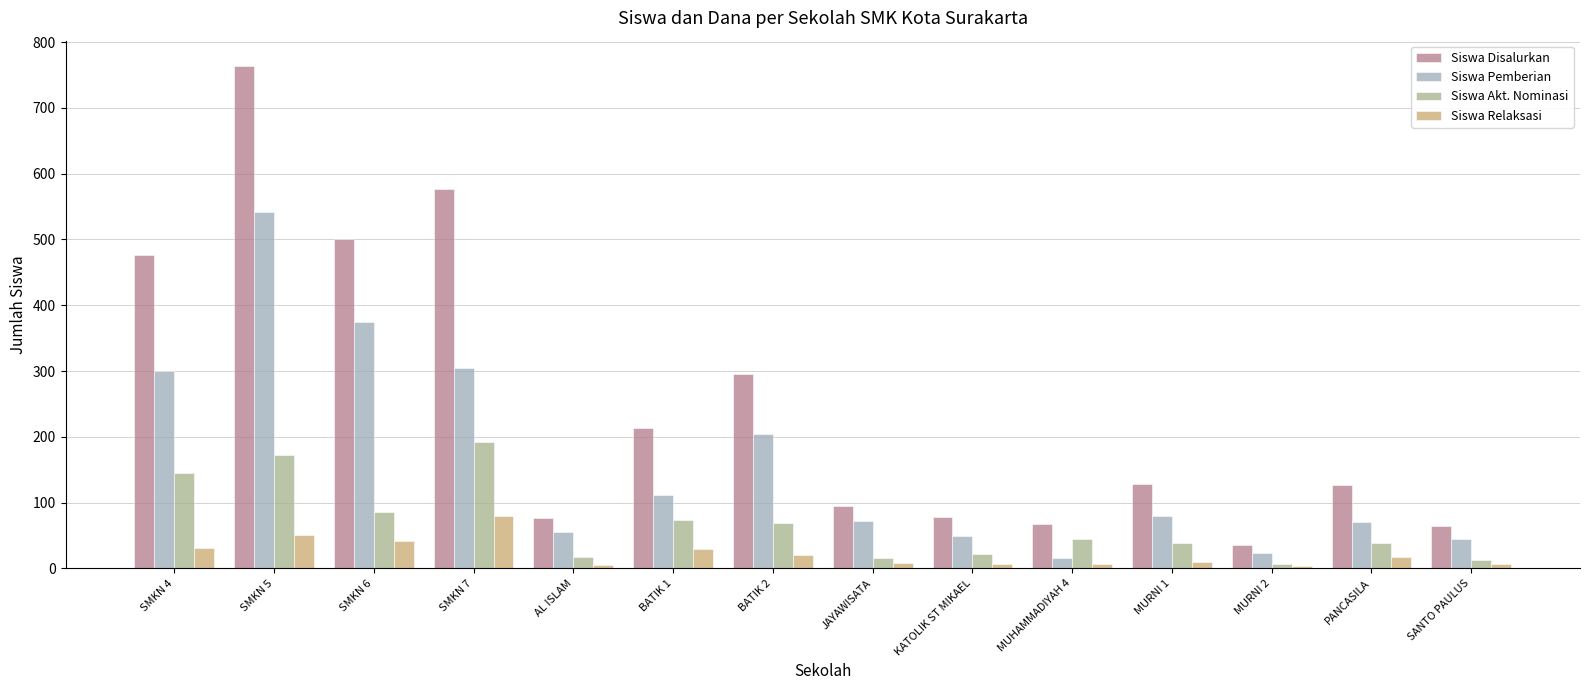

Which series has the widest spread of values?

Siswa Disalurkan